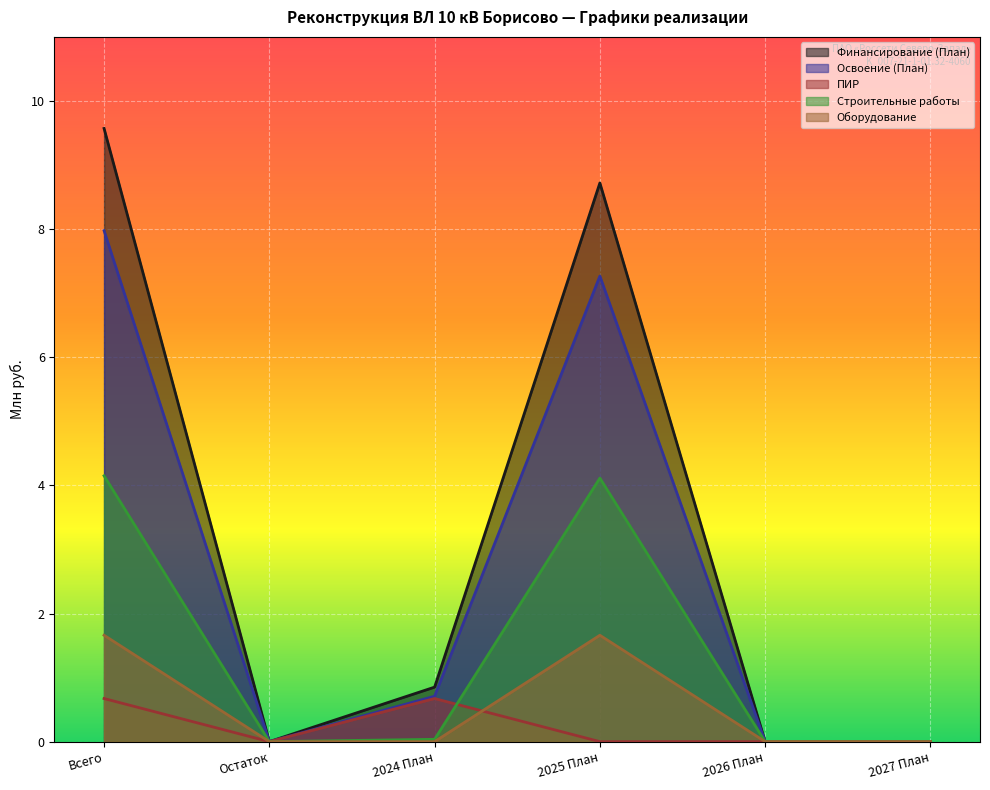

What is the average value of the Строительные работы series?

1.4